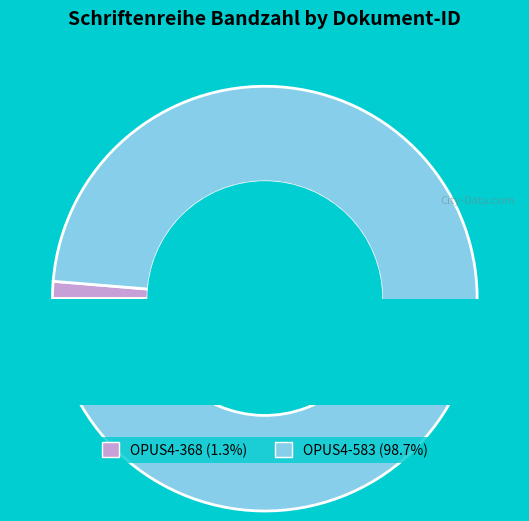

Is there any slice that represents more than half of the pie?

Yes